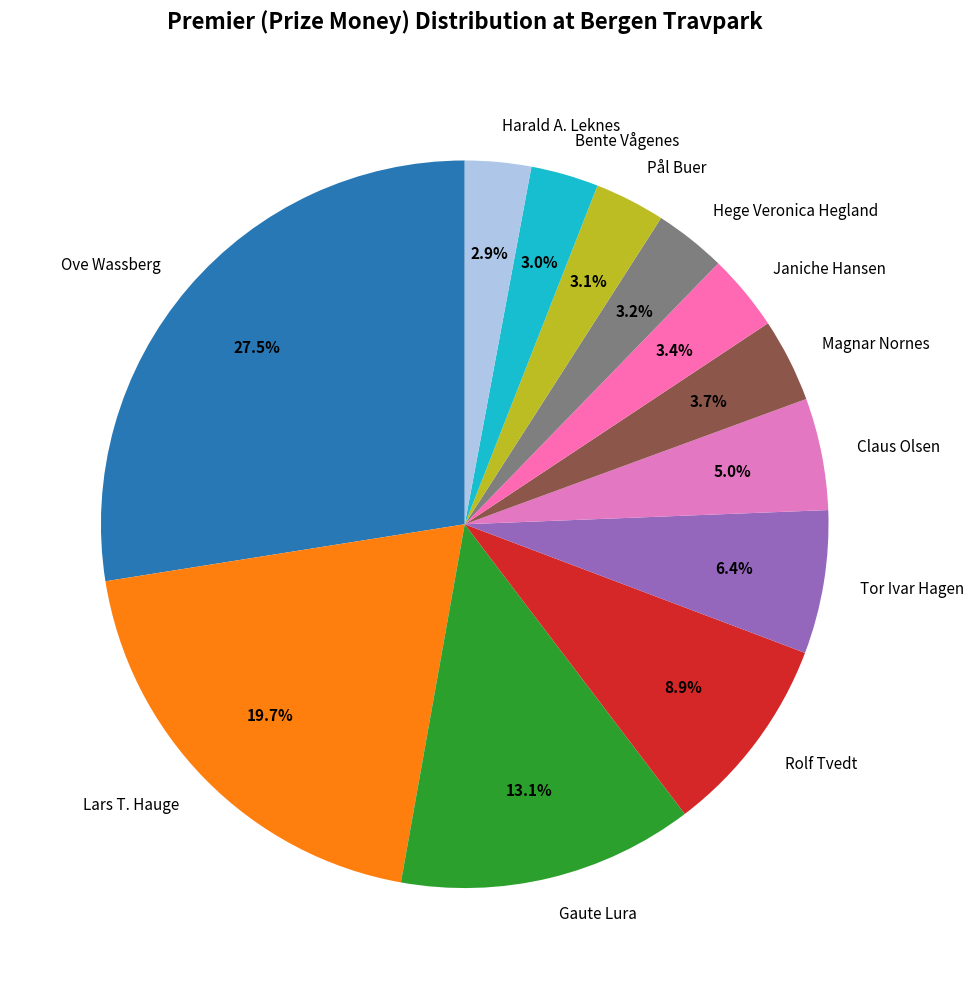

What percentage do Ove Wassberg and Hege Veronica Hegland together represent?

30.7%